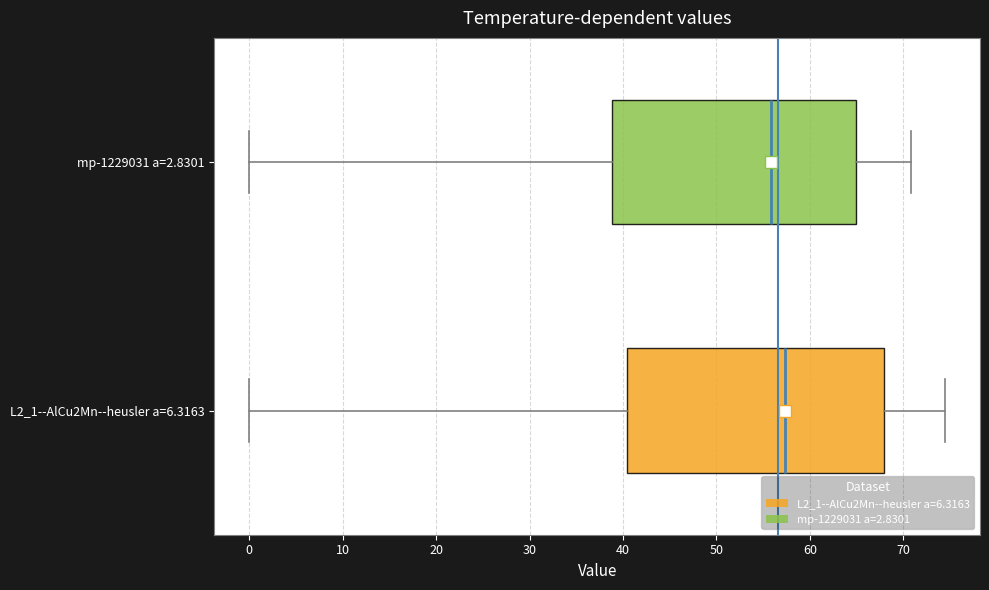

Which box's median line is the furthest to the right?

L2_1--AlCu2Mn--heusler a=6.3163